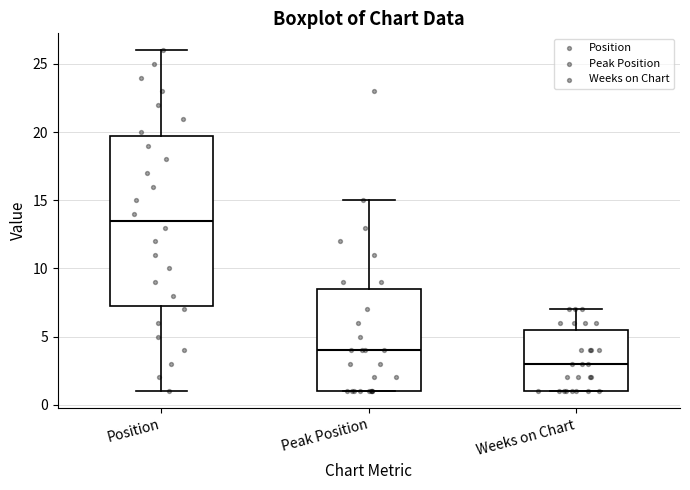

Reading left to right, transcribe this box plot: for each box, give where its median line is, the range the box spans, and where its two whiskers end, as read against the y-axis. The values are not printed on the chart, so give them approximately, as read against the axis.

Position: median 13.5, box 7.5 to 20.0, whiskers 1.0 to 26.0
Peak Position: median 4.0, box 1.0 to 8.5, whiskers 1.0 to 15.0
Weeks on Chart: median 3.0, box 1.0 to 5.5, whiskers 1.0 to 7.0